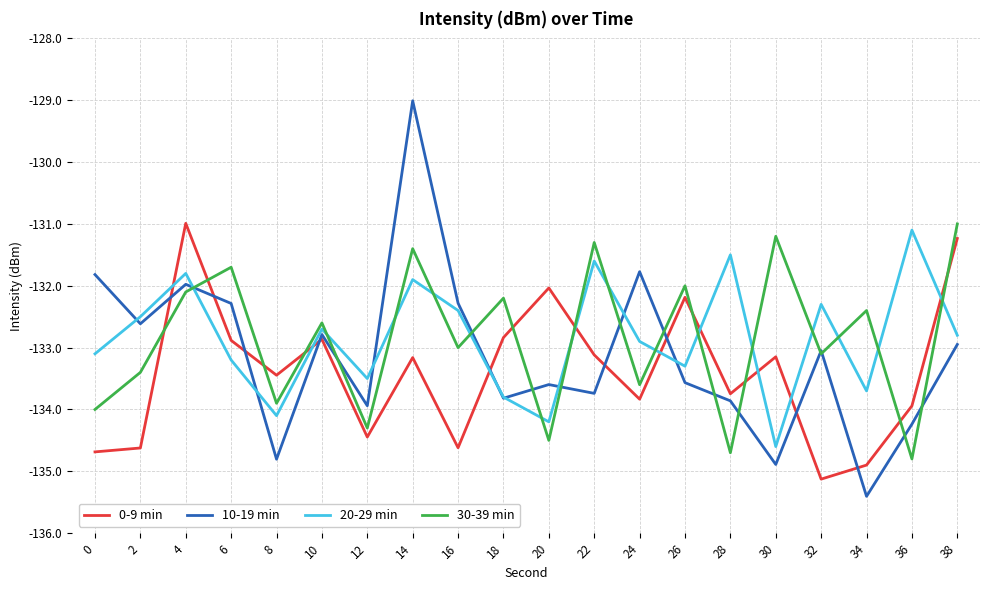

Rank the categories by 20-29 min value from lowest to highest.

30, 20, 8, 18, 34, 12, 26, 6, 0, 24, 38, 10, 2, 16, 32, 14, 4, 22, 28, 36